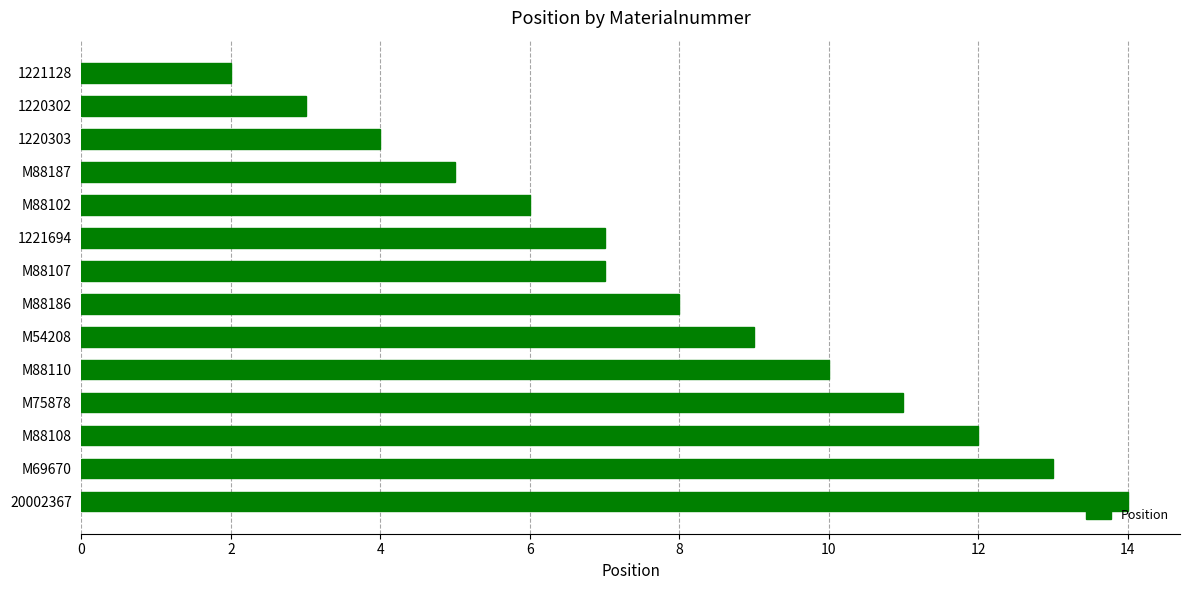

What is the sum of all values?

111